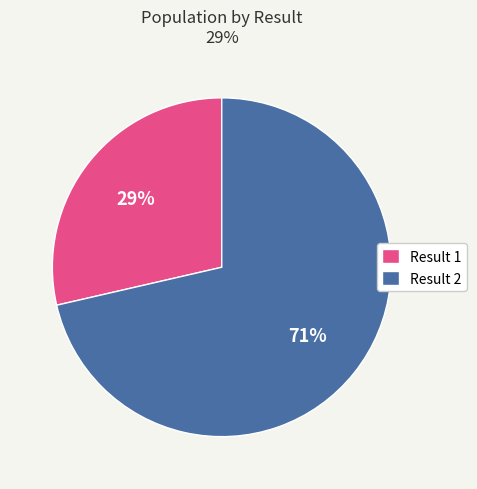

To the nearest percent, what is the average slice percentage?

50%